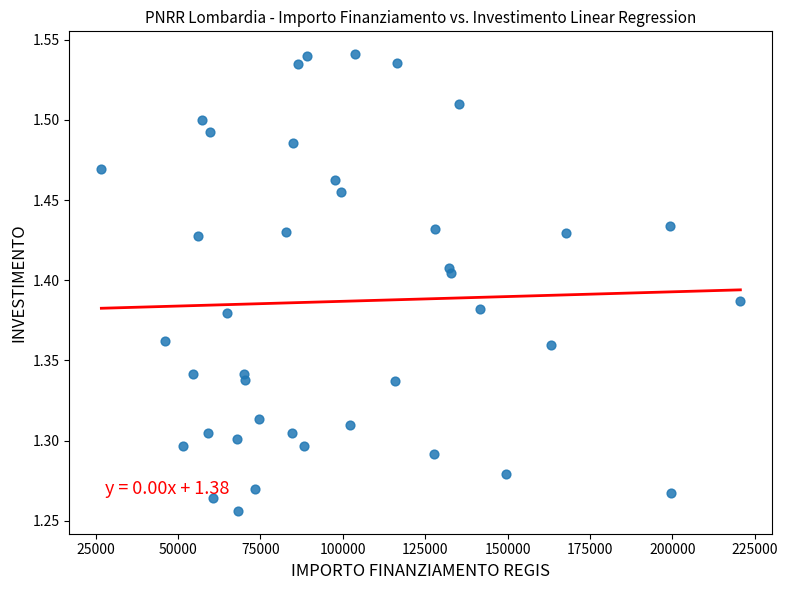

What is the range of Y values (max minus min)?

0.3